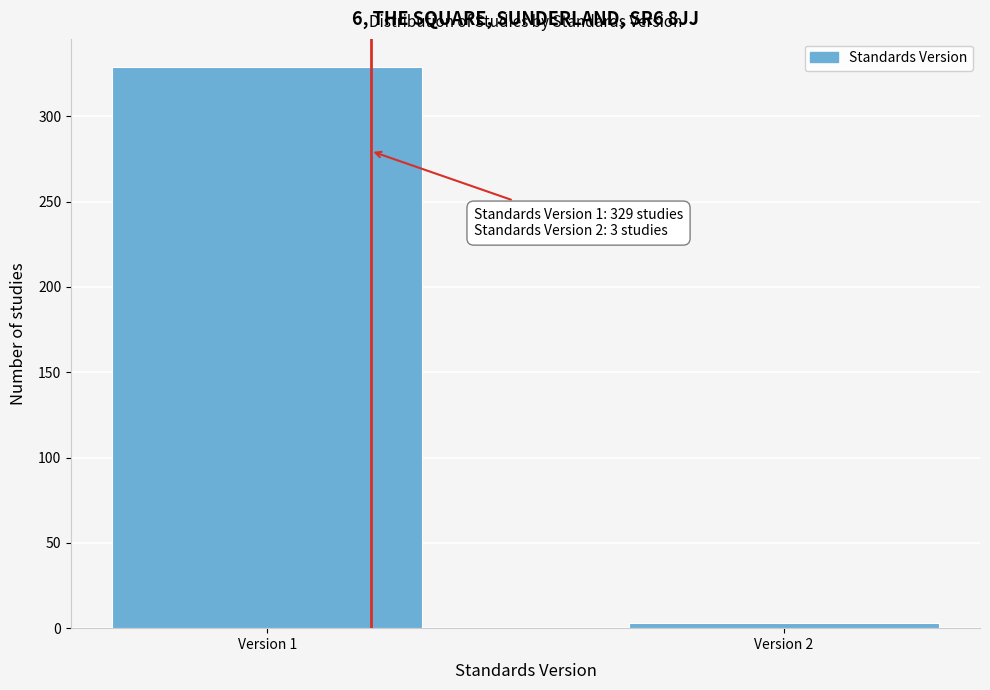

Reading right to left, extract all data points from this chart.

Version 2=3	Version 1=329